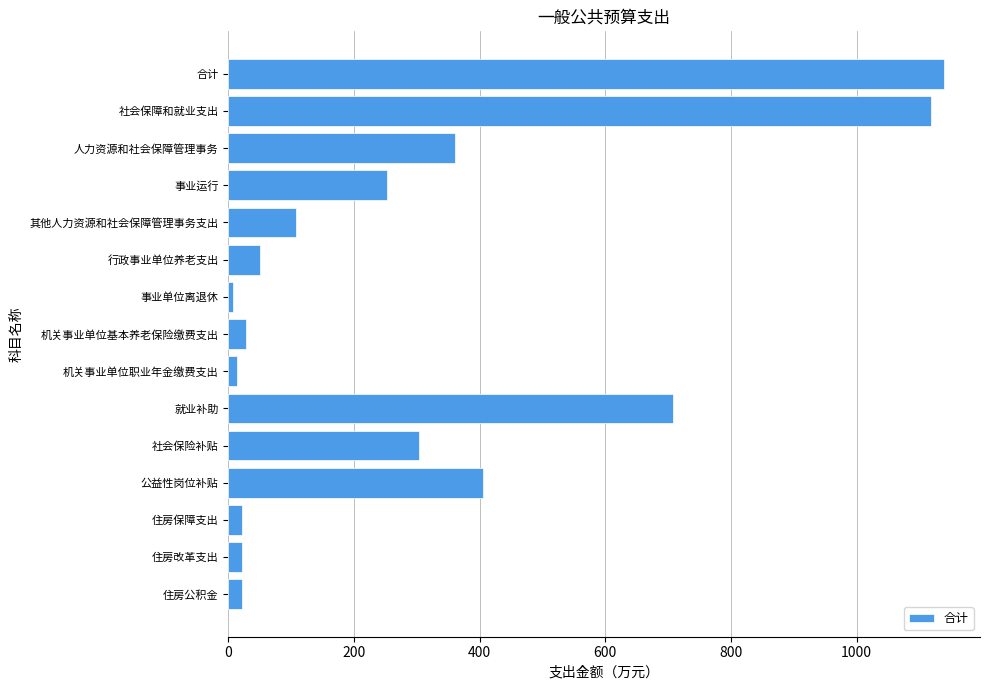

Where is the data nearest to the value 573?

就业补助